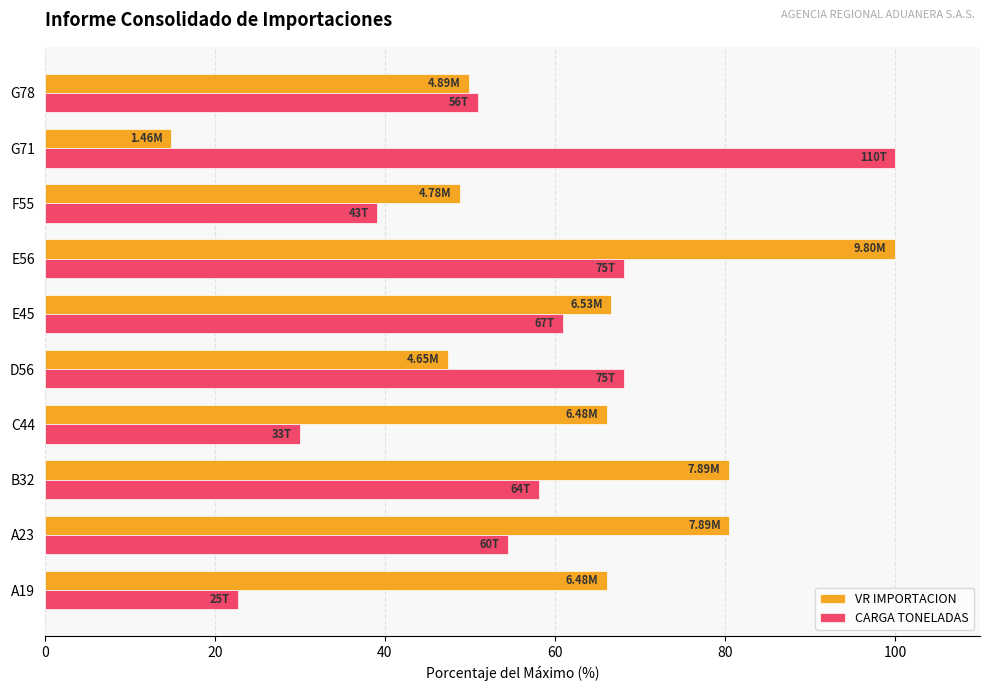

Where is CARGA TONELADAS nearest to the value 61?

E45